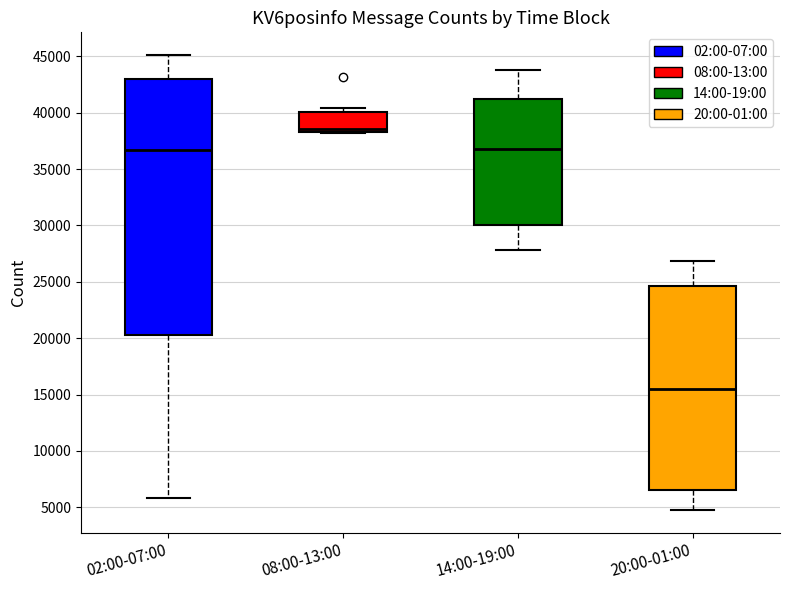

Where is the lower edge of the box for 02:00-07:00 on the y-axis? The values are not printed on the chart, so give them approximately, as read against the axis.

20500